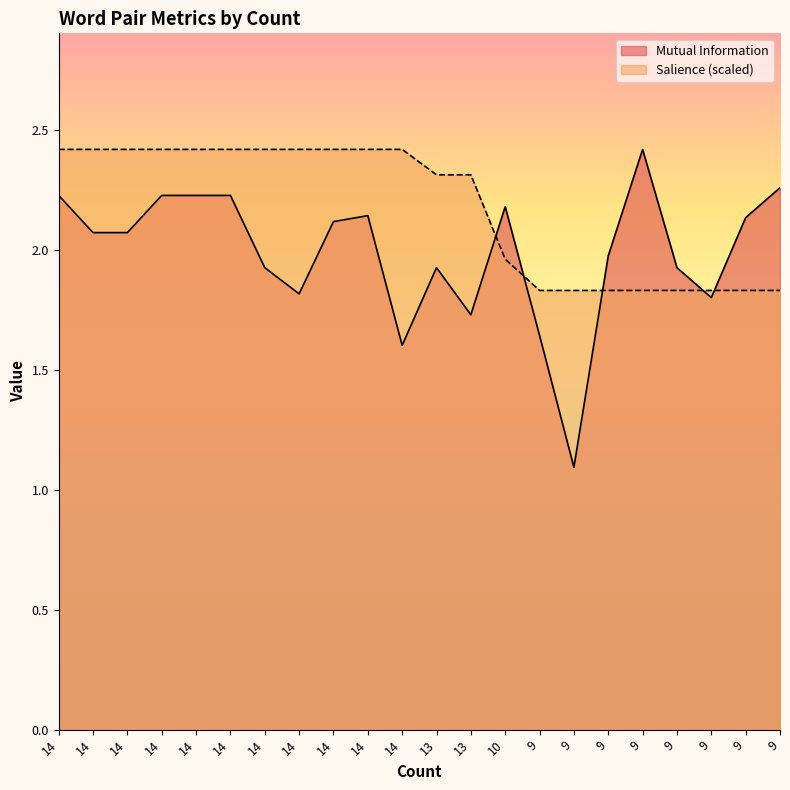

What is the difference between the maximum and second lowest values in the Salience series?

0.6